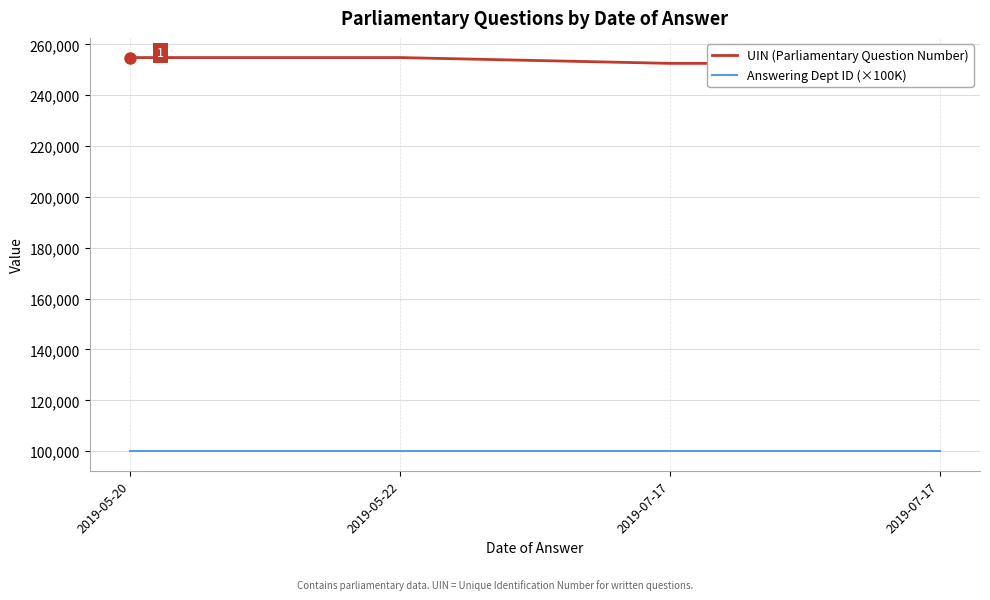

What are all the series names shown in the legend?

UIN (Parliamentary Question Number), Answering Dept ID (×100K)